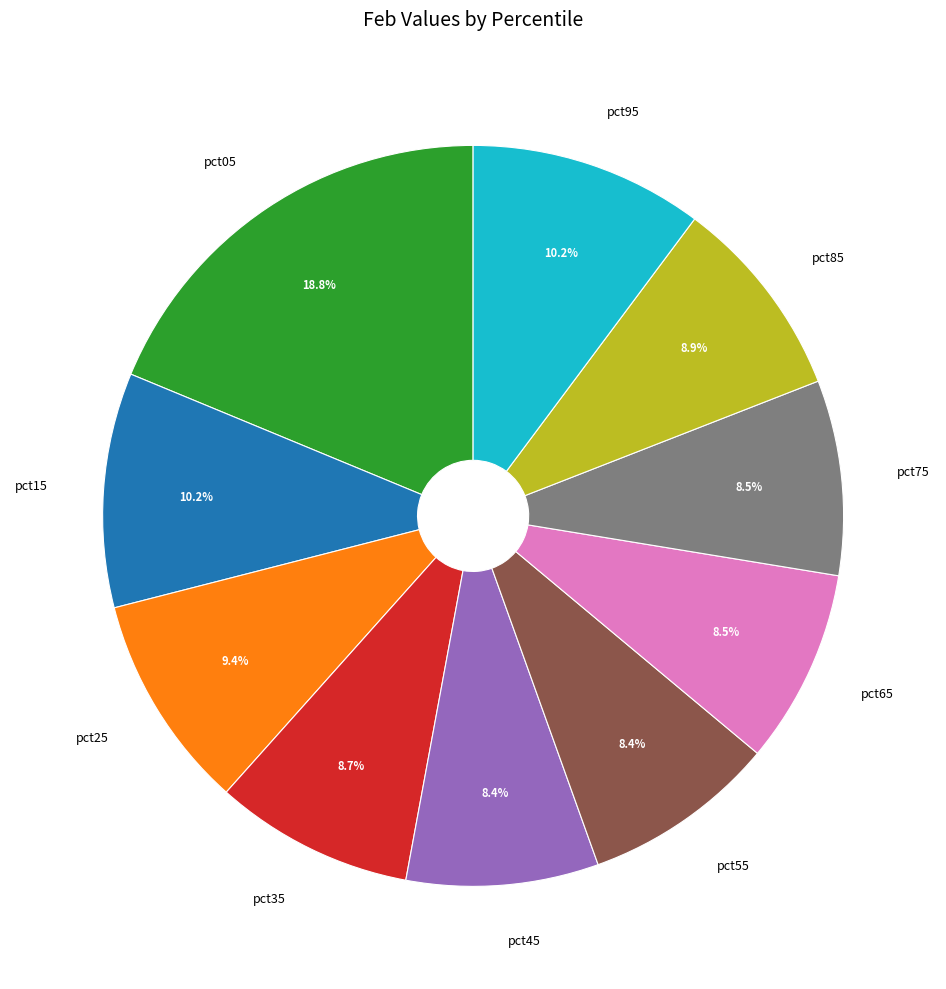

To the nearest percent, what percentage of the pie is pct35?

9%